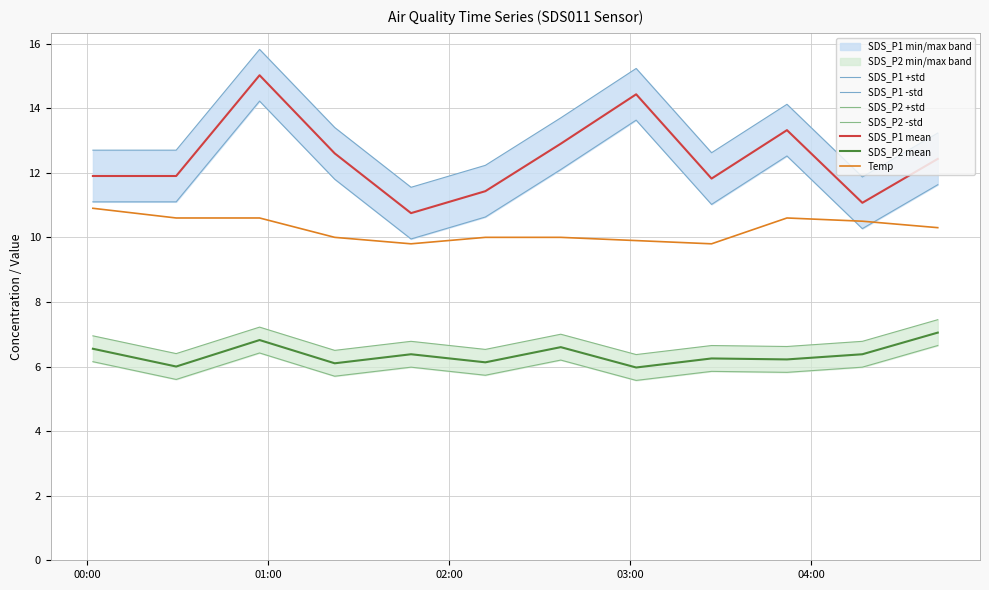

What is the total value across all series at 2022/11/12 02:12:00?

28.8